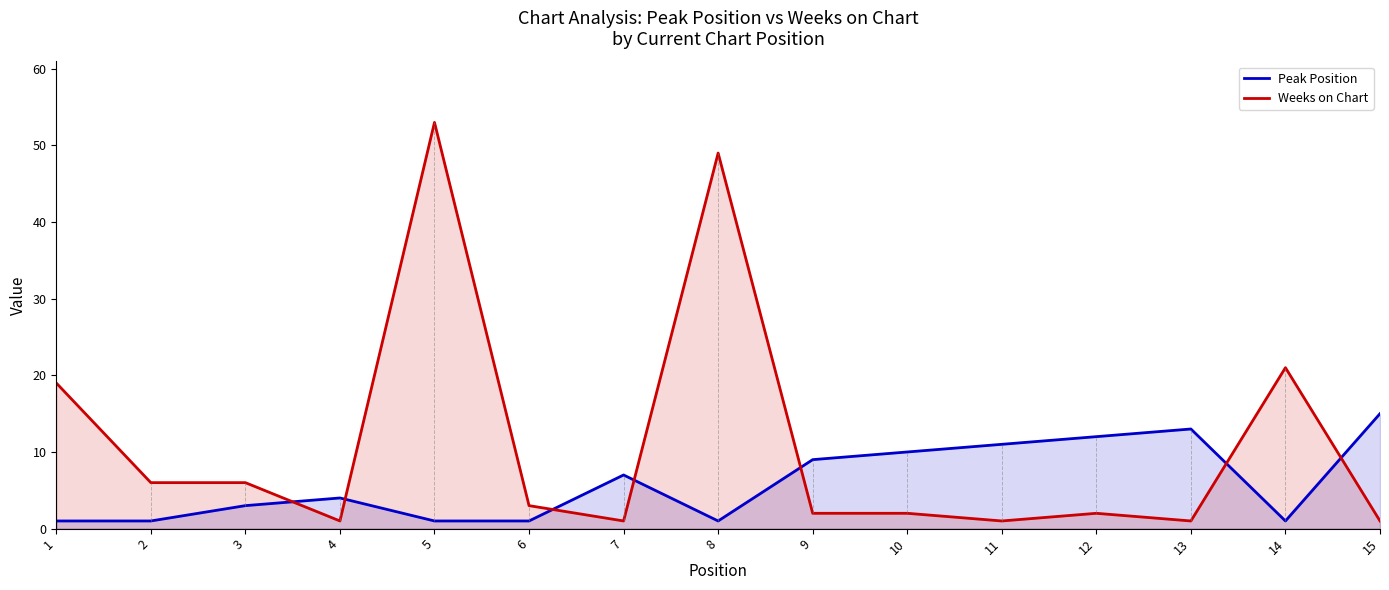

How many intersections are there between Weeks on Chart and Peak Position?

7